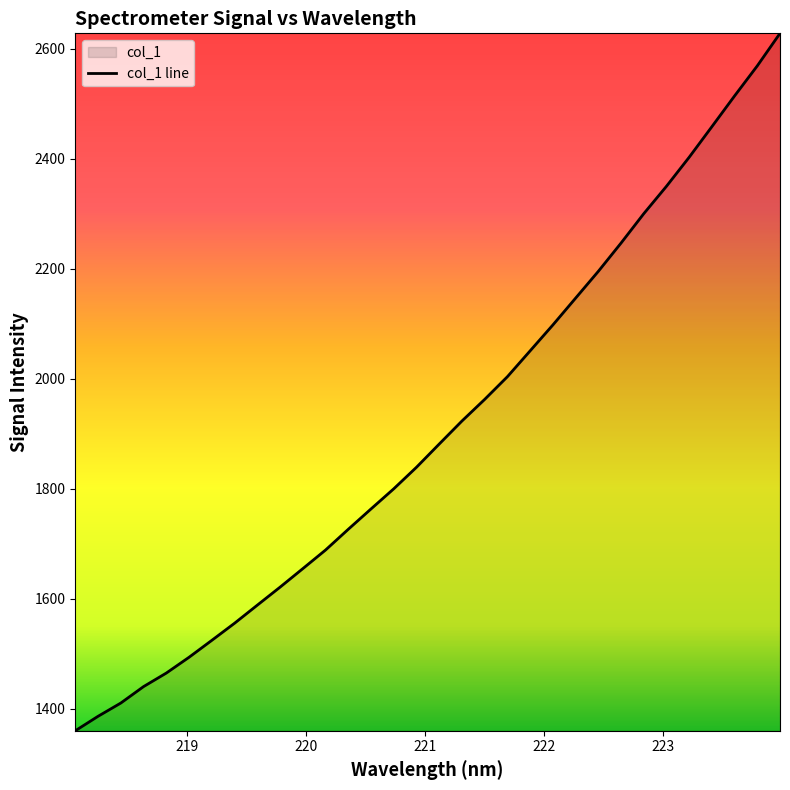

True or false: there are more than 0 points higher than both neighbors.

False